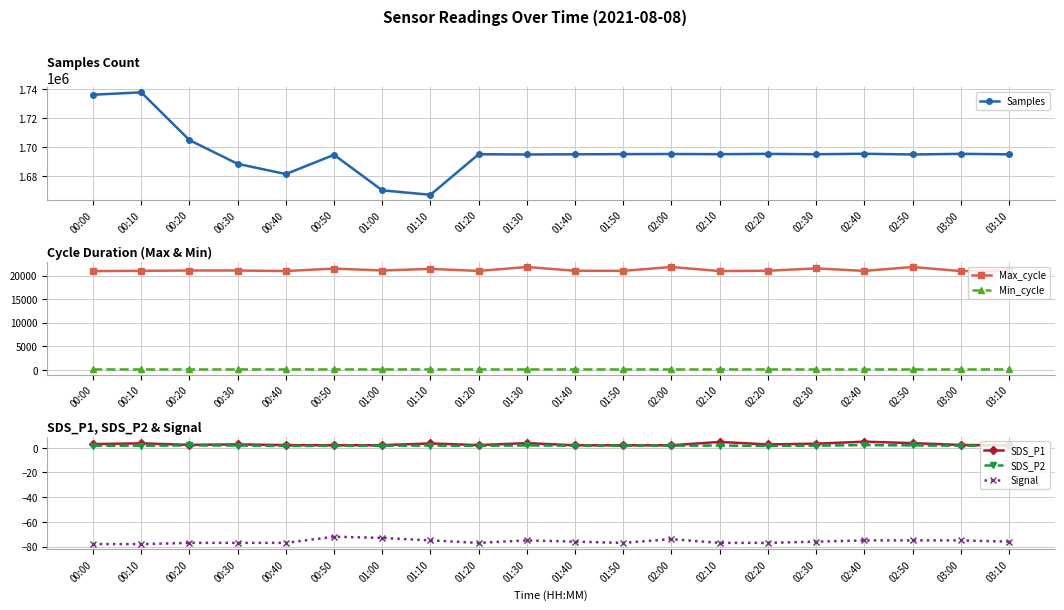

What is the label of the 13th point from the right?

01:10